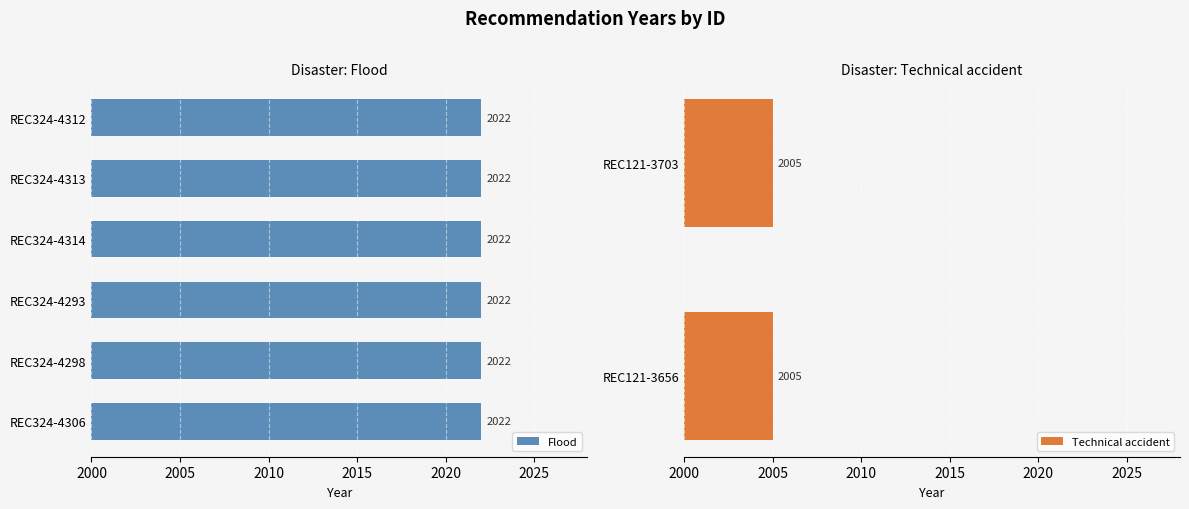

What is the minimum value shown in the chart?

2005